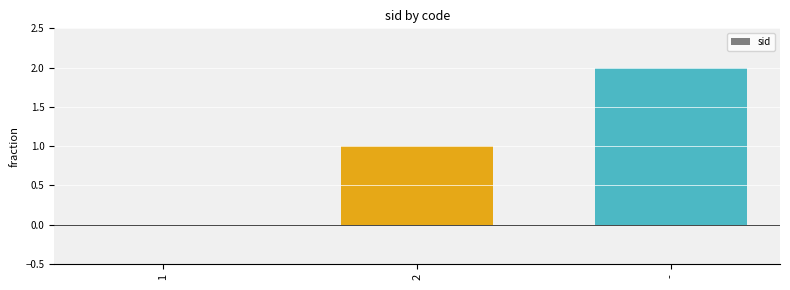

What is the average value?

1